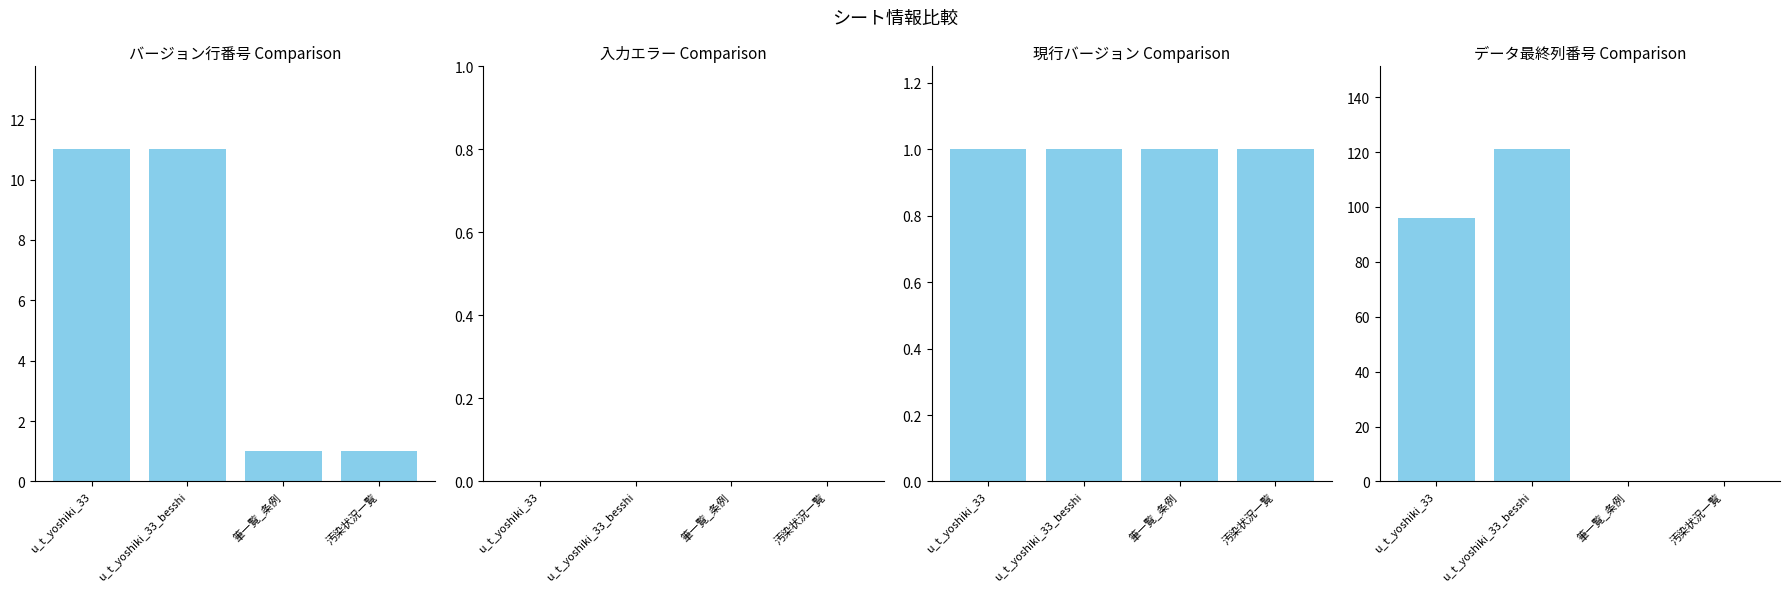

The value of 入力エラー at u_t_yoshiki_33 is 0. True or false?

True